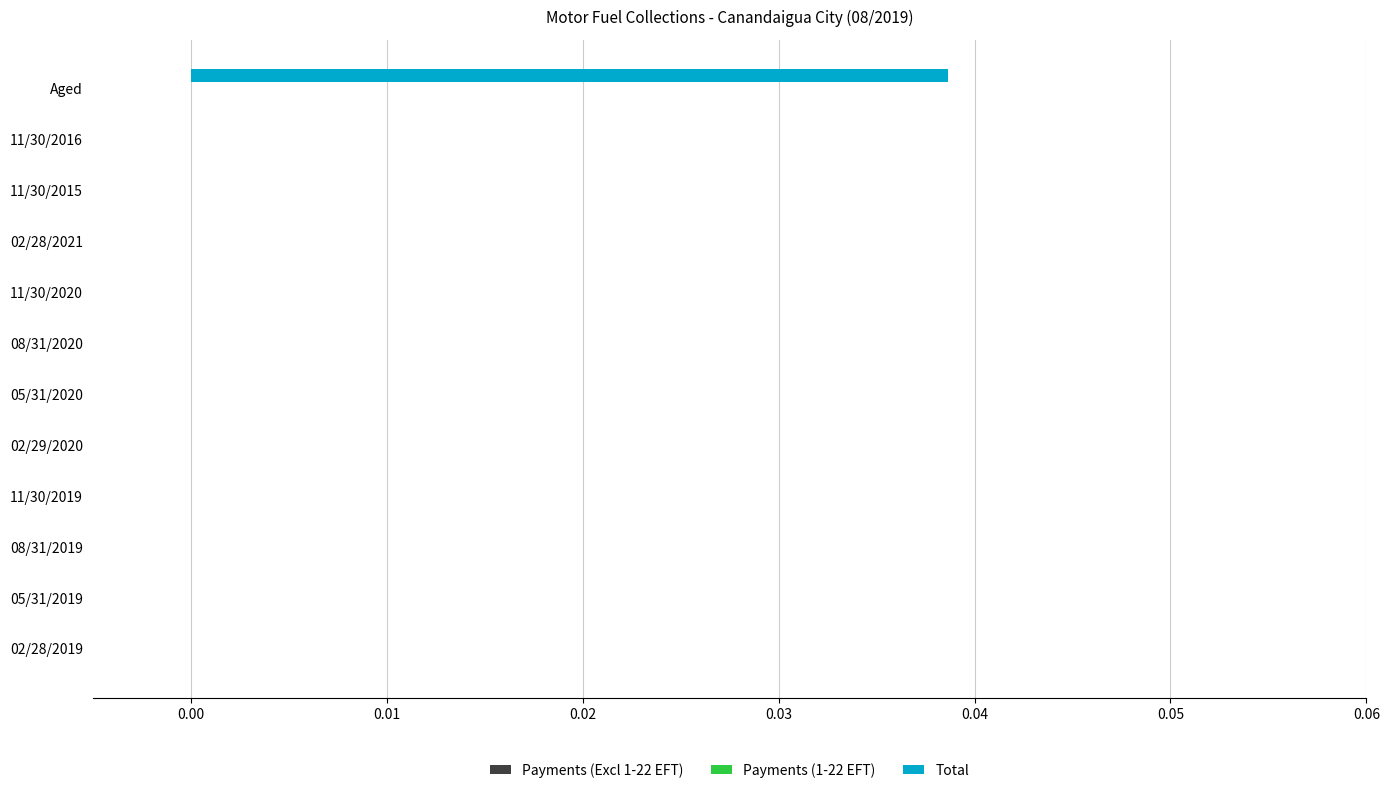

Which label corresponds to the largest value in the chart?

Aged